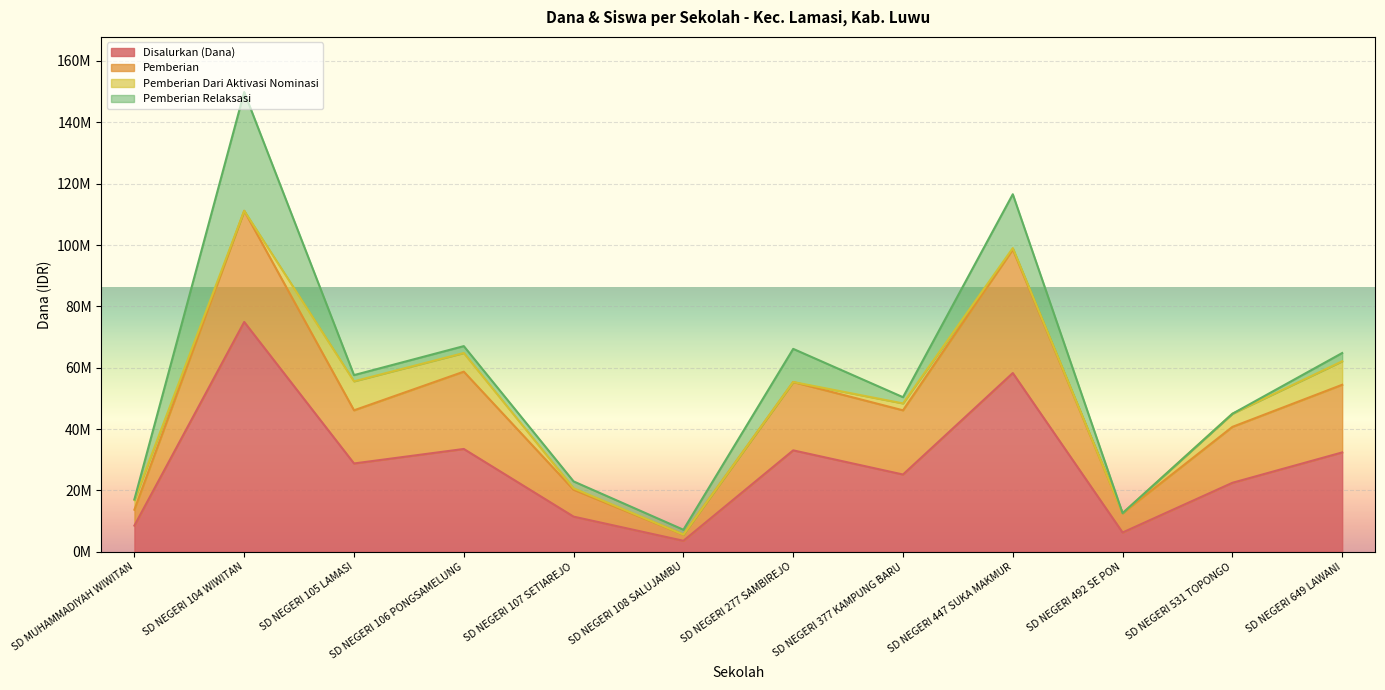

What is the value of the Disalurkan (Dana) point at the 11th from the left?

22500000